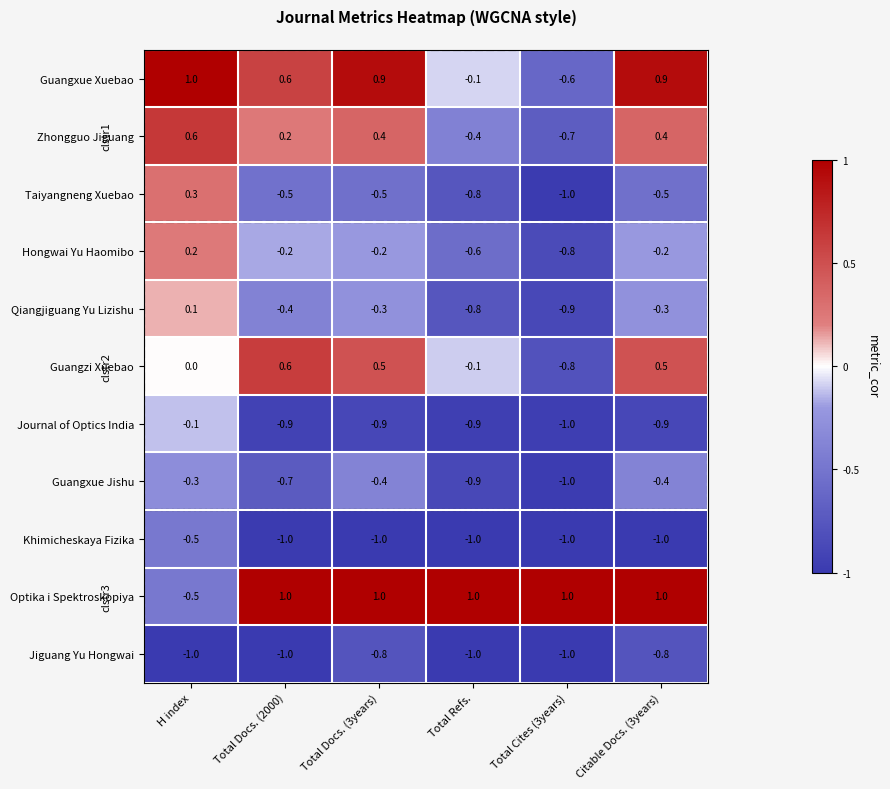

At which label is Qiangjiguang Yu Lizishu closest to 0?

H index